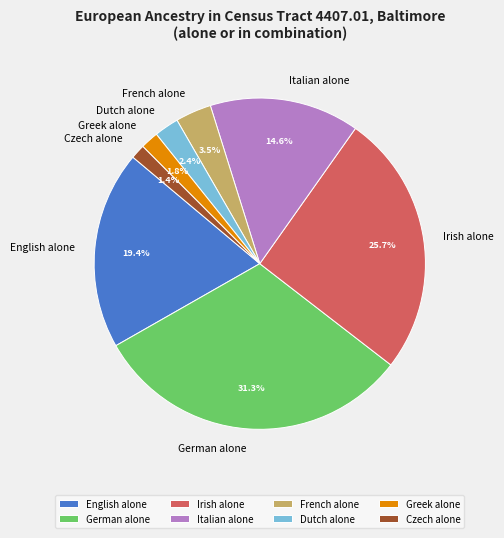

Between Dutch alone and Czech alone, which is larger?

Dutch alone